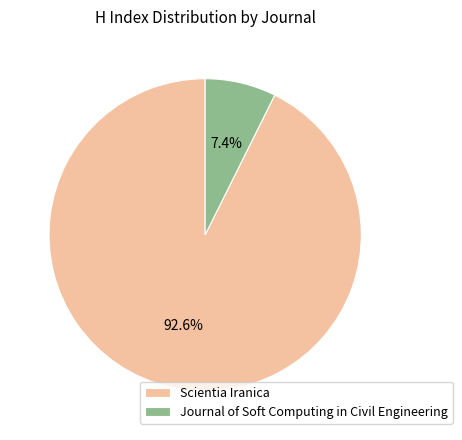

Between Journal of Soft Computing in Civil Engineering and Scientia Iranica, which is larger?

Scientia Iranica